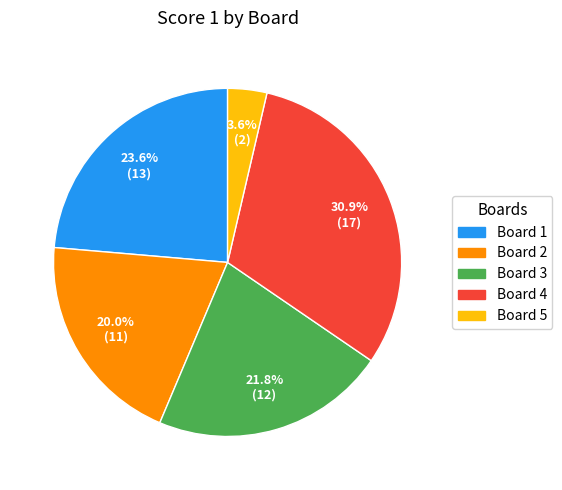

How many segments does this pie chart have?

5